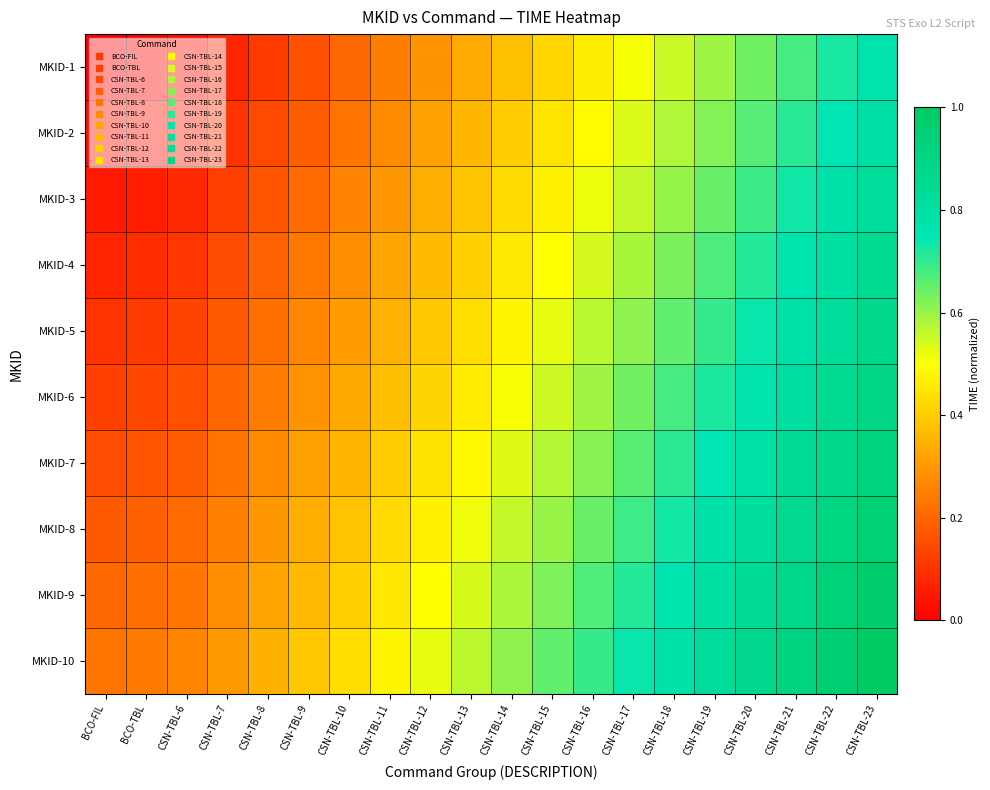

What is the maximum value shown in the chart?

1.0